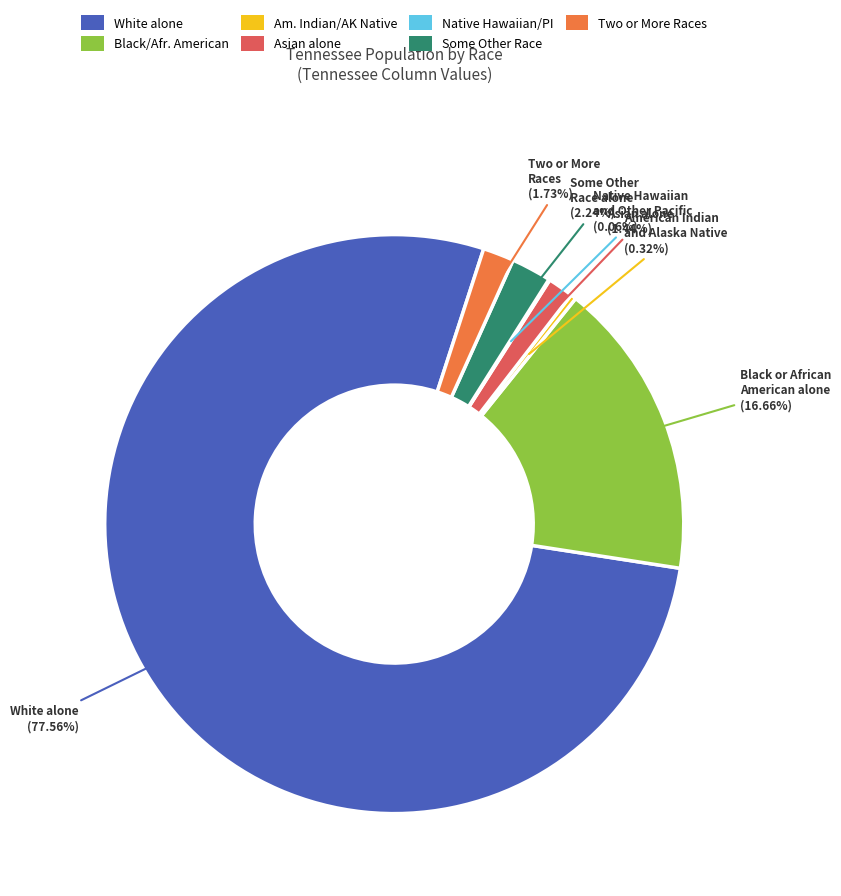

Is there a majority slice in this chart?

Yes